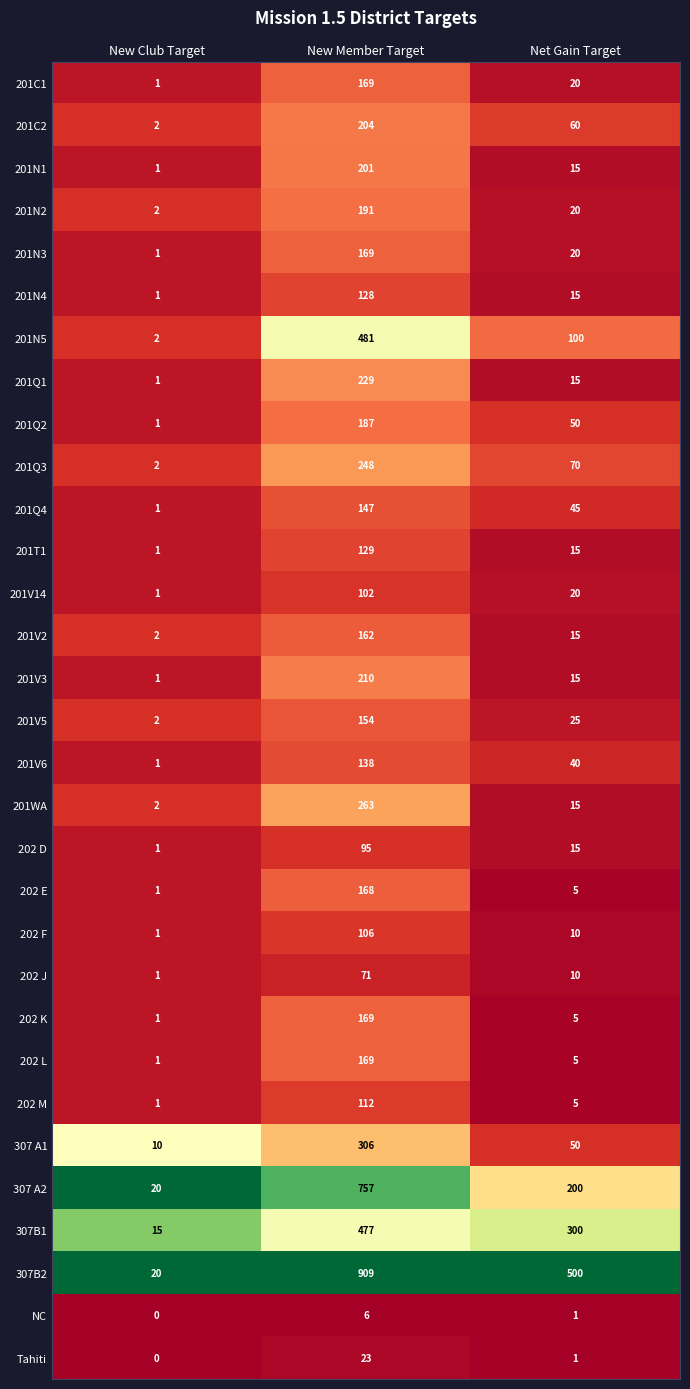

Where does the 201WA series first go above 15?

New Member Target